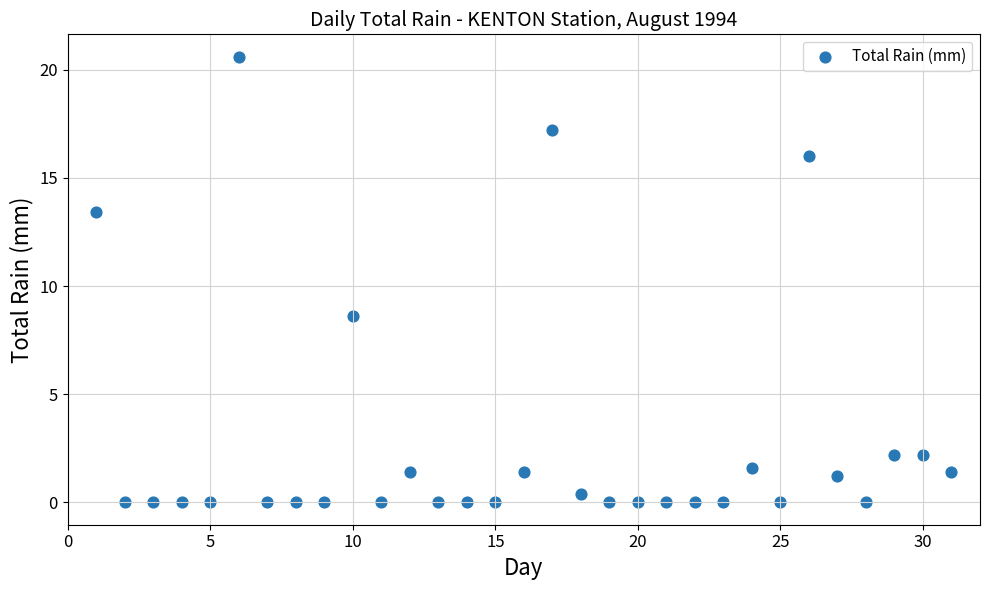

What is the range of Y values (max minus min)?

20.6